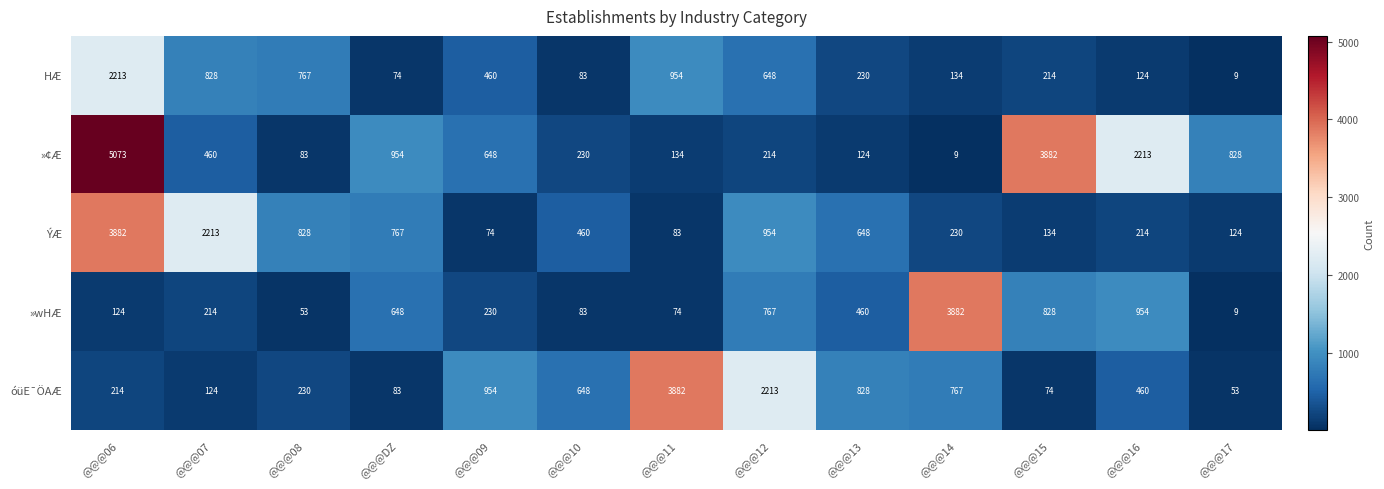

What is the sum of the »¢Æ values at @@@12 and @@@DZ?

1168